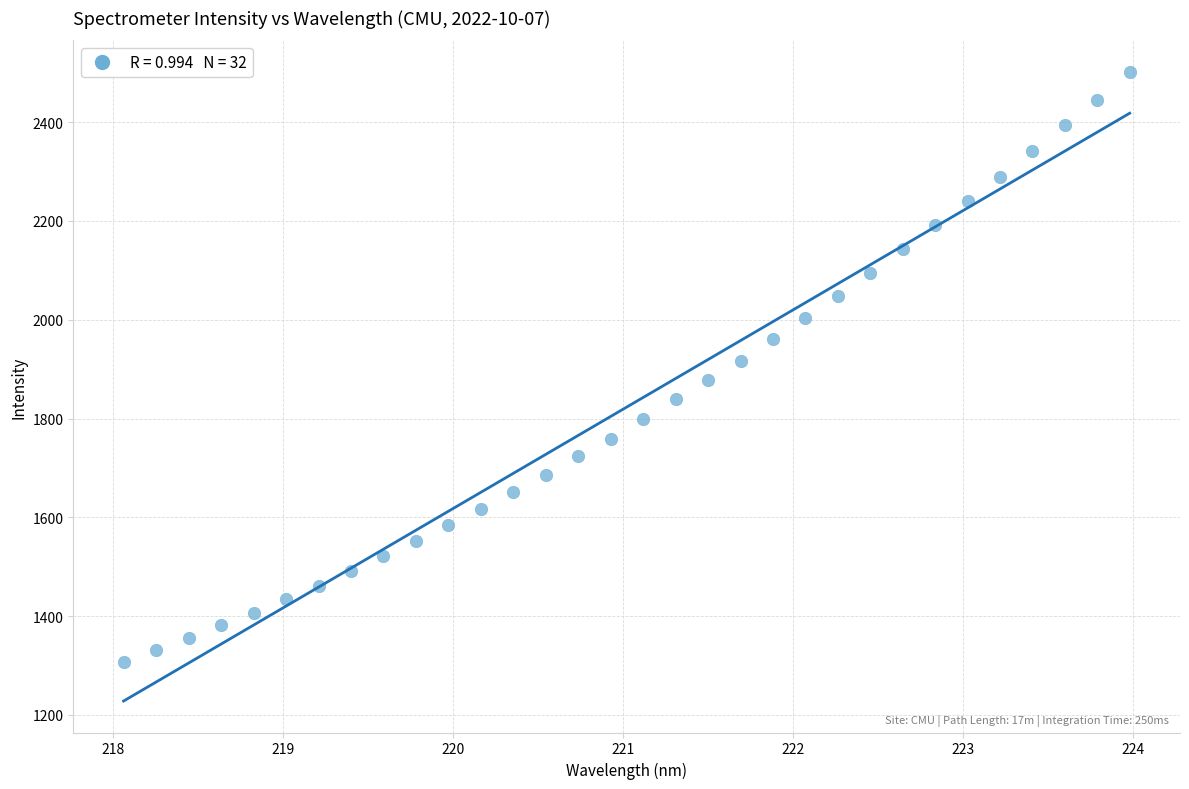

What is the range of Y values (max minus min)?

1195.0